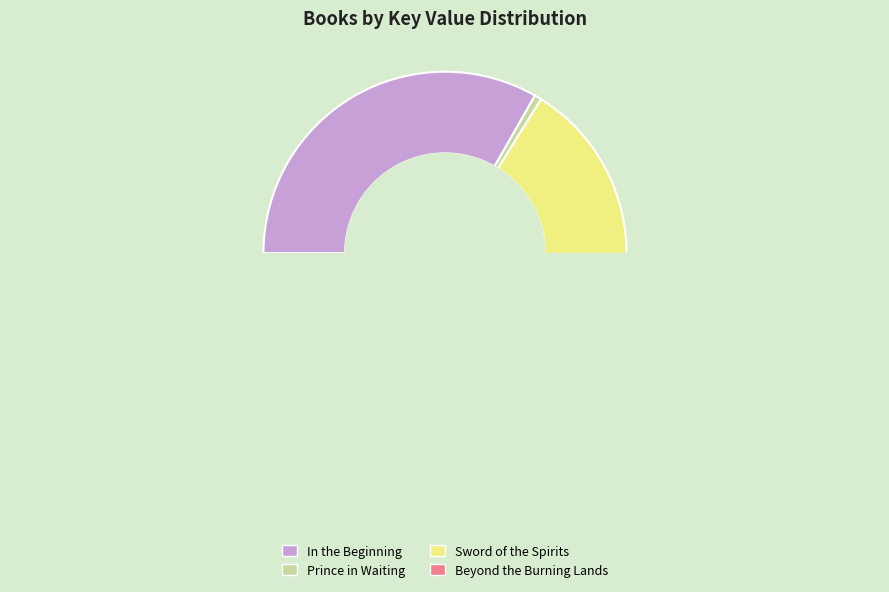

Which slice is the largest?

In the Beginning